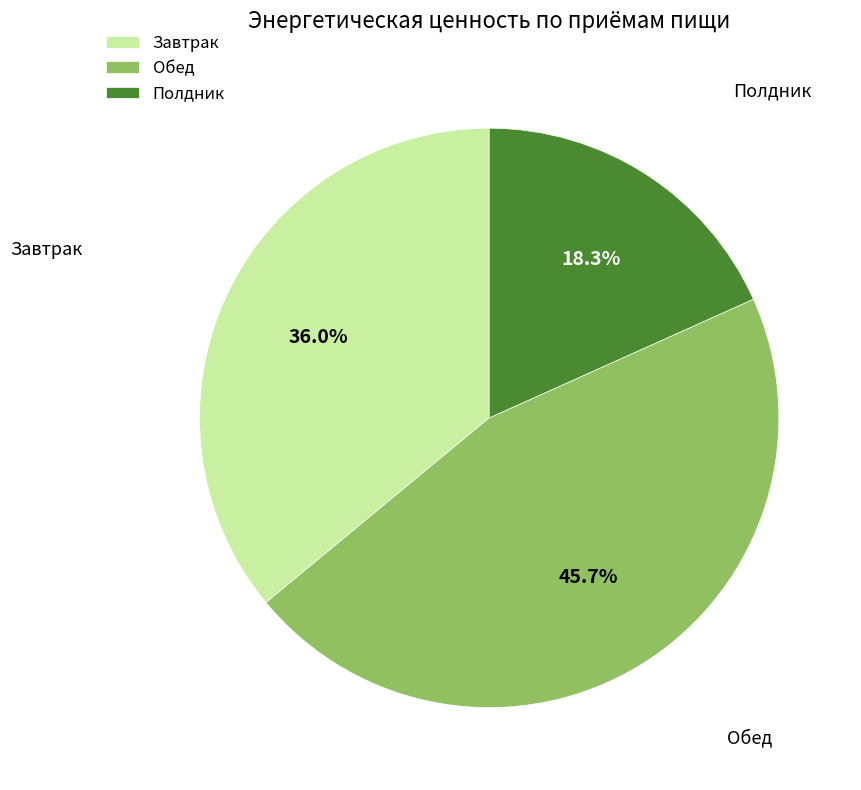

Rank the categories by value from highest to lowest.

Обед, Завтрак, Полдник